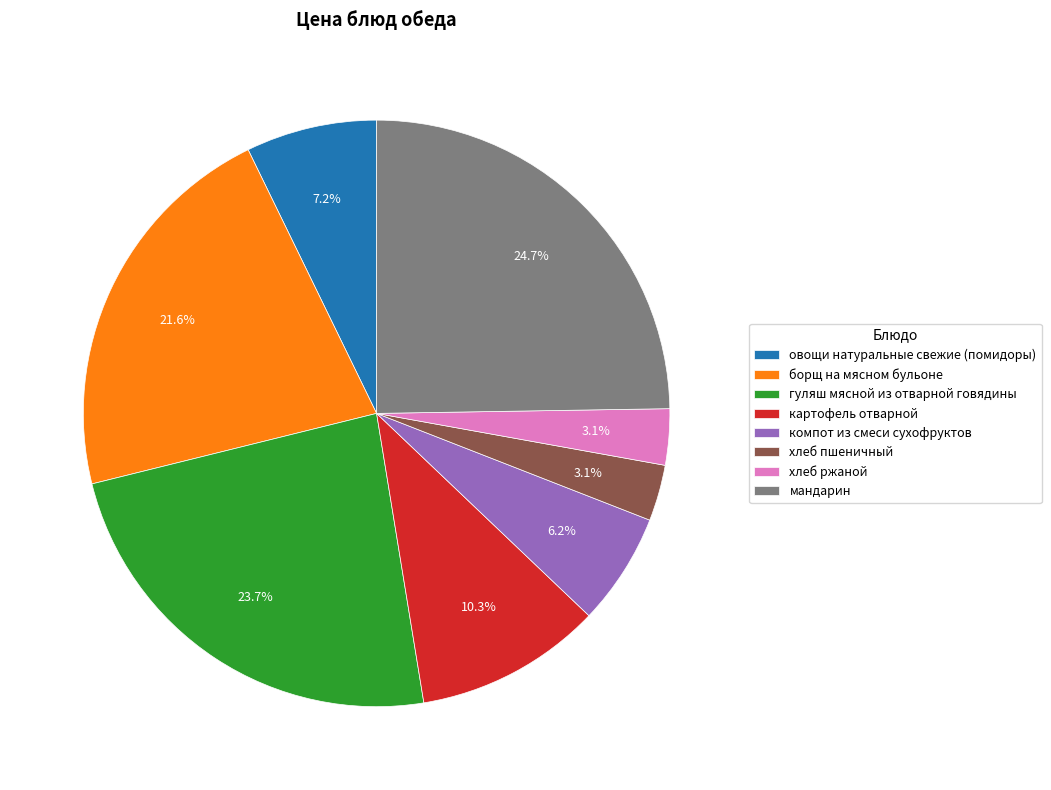

Does any single category account for the majority?

No